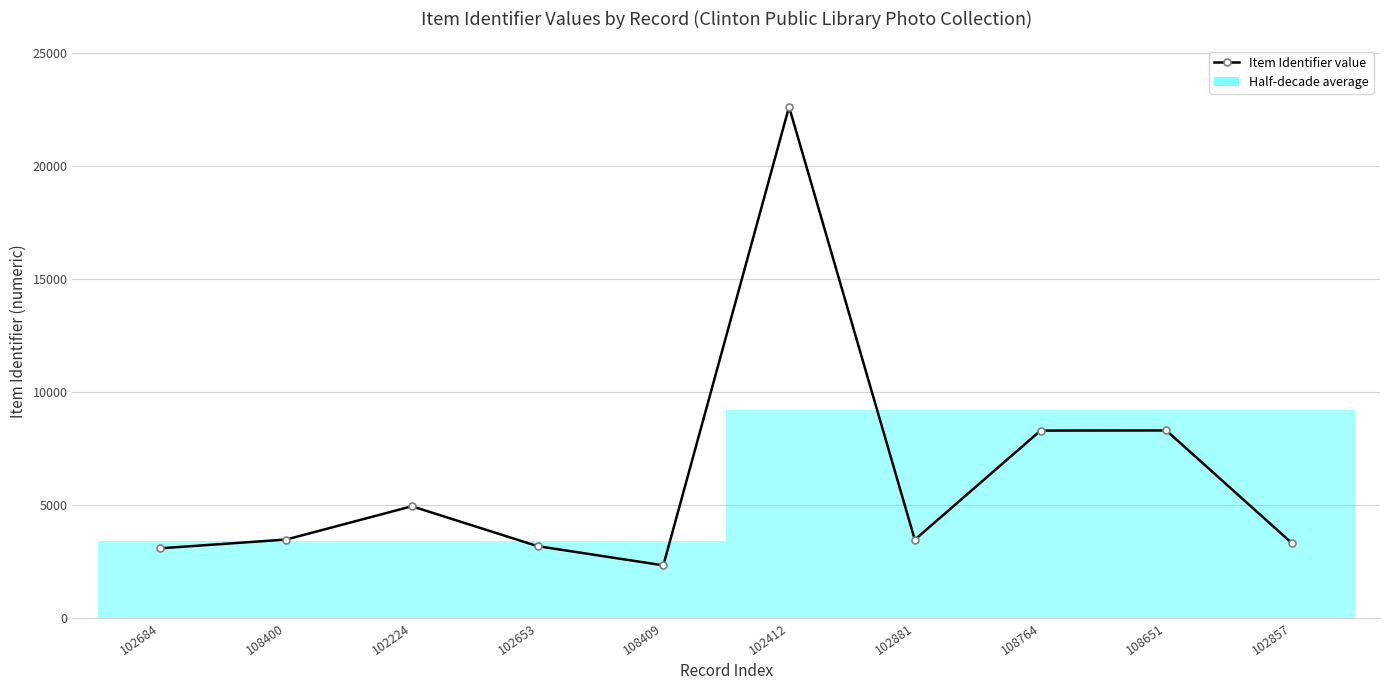

Rank the categories by value from lowest to highest.

108409, 102684, 102653, 102857, 102881, 108400, 102224, 108764, 108651, 102412